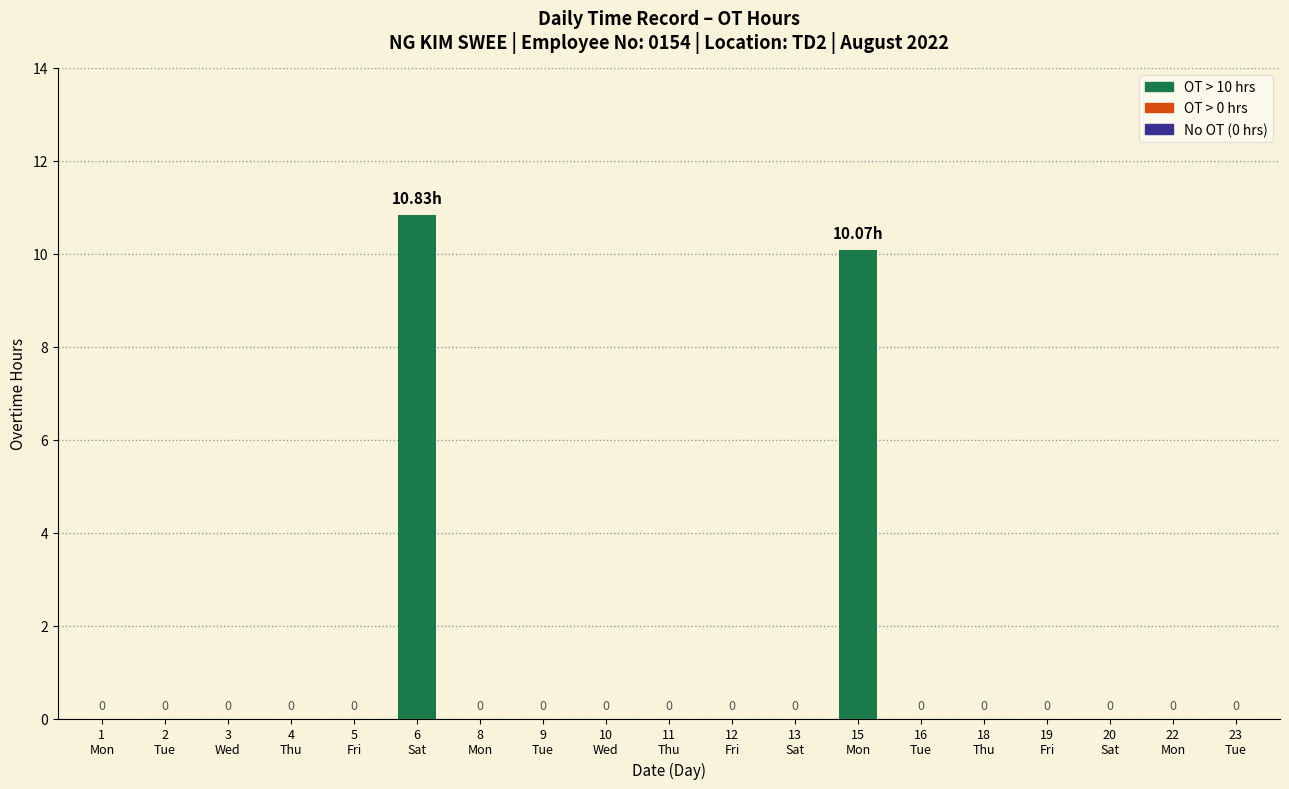

What is the average value?

1.1